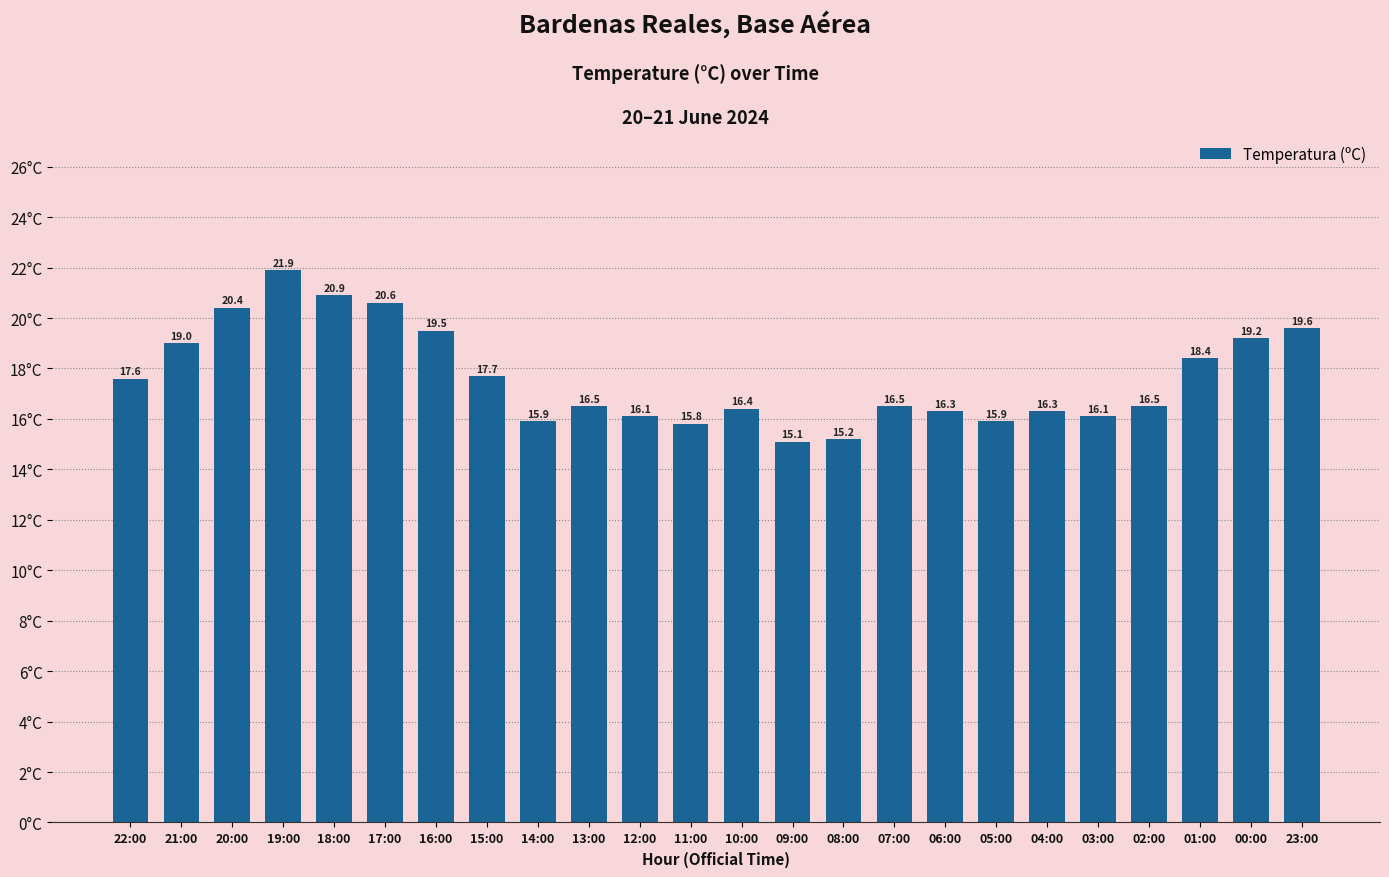

What is the greatest value displayed?

21.9